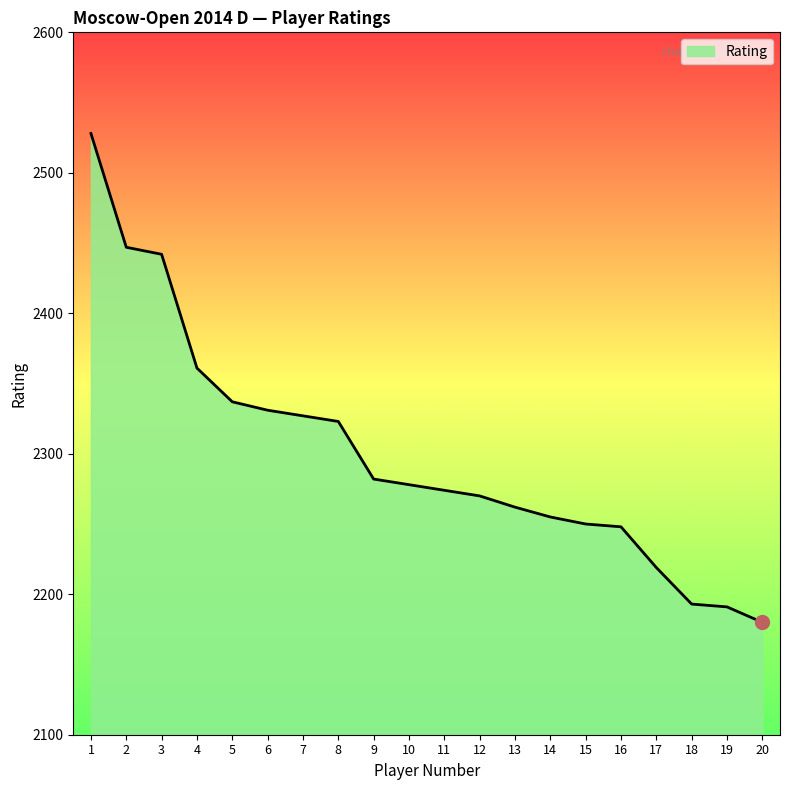

Between 17 and 11, which is larger?

11